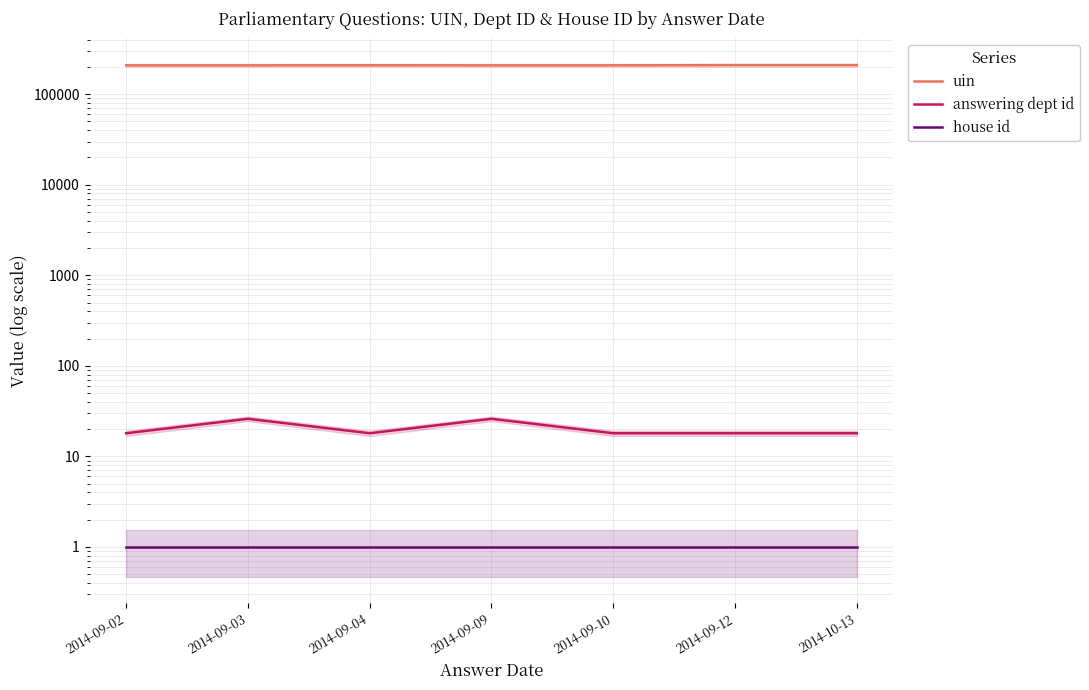

What is the average value of the answering dept id series?

20